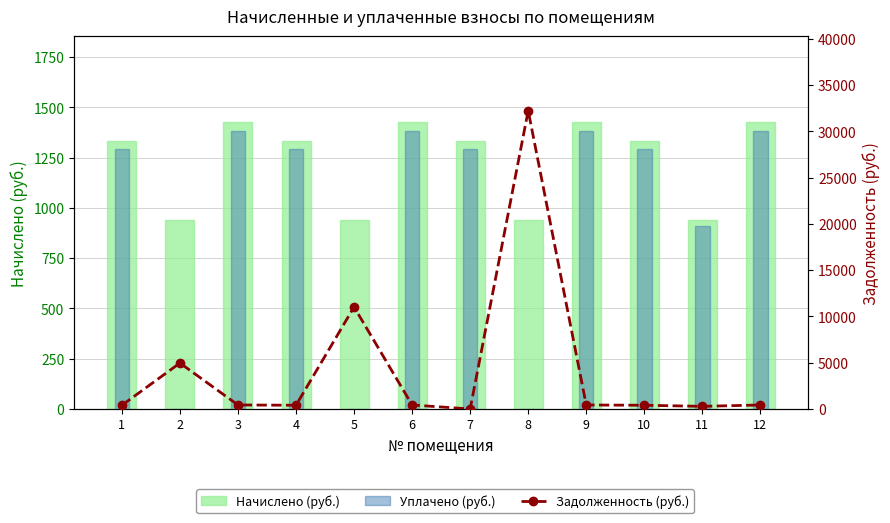

Between 8 and 9, which series saw the biggest shift?

Задолженность (руб.)